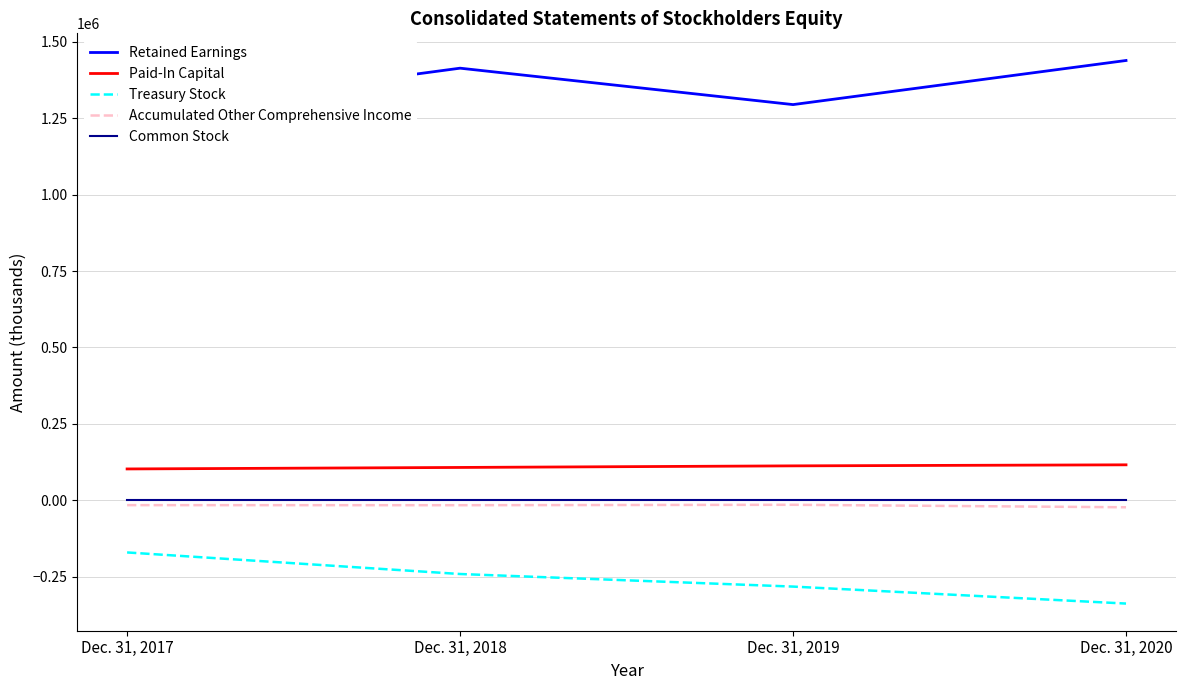

Rank the series at Dec. 31, 2020 from lowest to highest value.

Treasury Stock, Accumulated Other Comprehensive Income, Common Stock, Paid-In Capital, Retained Earnings